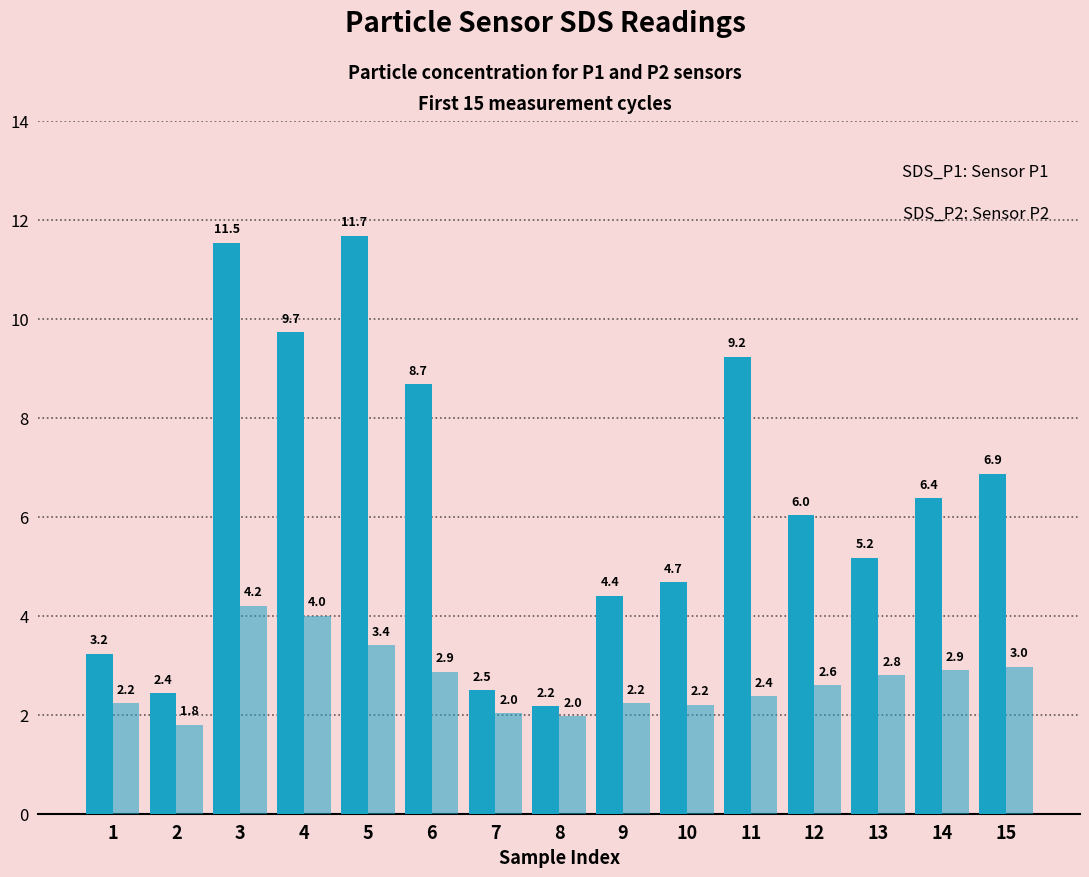

Reading right to left, list all the values displayed in this chart.

SDS_P1: 15=6.9	14=6.4	13=5.2	12=6.0	11=9.2	10=4.7	9=4.4	8=2.2	7=2.5	6=8.7	5=11.7	4=9.7	3=11.5	2=2.4	1=3.2
SDS_P2: 15=3.0	14=2.9	13=2.8	12=2.6	11=2.4	10=2.2	9=2.2	8=2.0	7=2.0	6=2.9	5=3.4	4=4.0	3=4.2	2=1.8	1=2.2